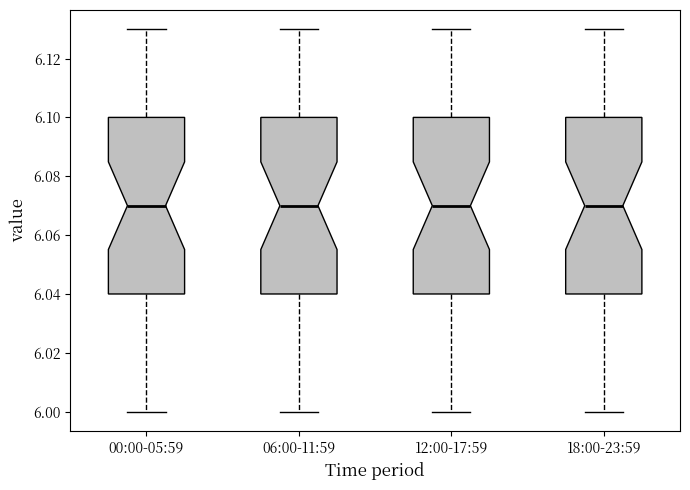

Reading left to right, transcribe this box plot: for each box, give where its median line is, the range the box spans, and where its two whiskers end, as read against the y-axis. The values are not printed on the chart, so give them approximately, as read against the axis.

00:00-05:59: median 6.07, box 6.04 to 6.10, whiskers 6.00 to 6.13
06:00-11:59: median 6.07, box 6.04 to 6.10, whiskers 6.00 to 6.13
12:00-17:59: median 6.07, box 6.04 to 6.10, whiskers 6.00 to 6.13
18:00-23:59: median 6.07, box 6.04 to 6.10, whiskers 6.00 to 6.13